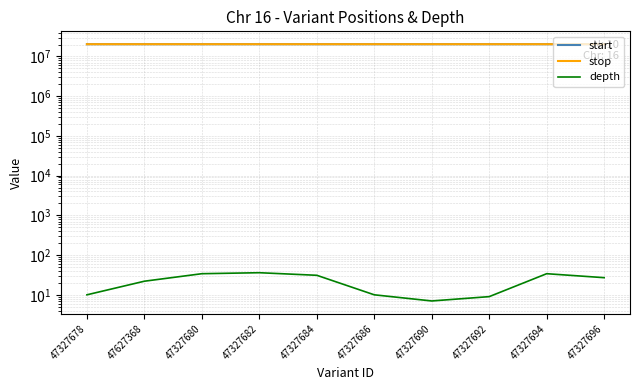

True or false: depth has more than 1 interior local peaks.

True